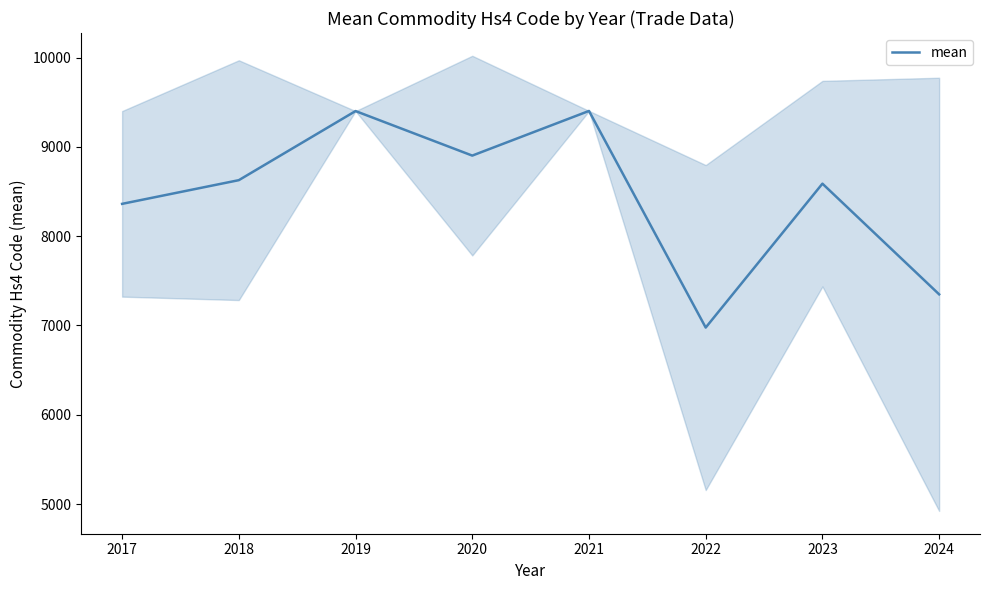

How many lines are shown in the chart?

1